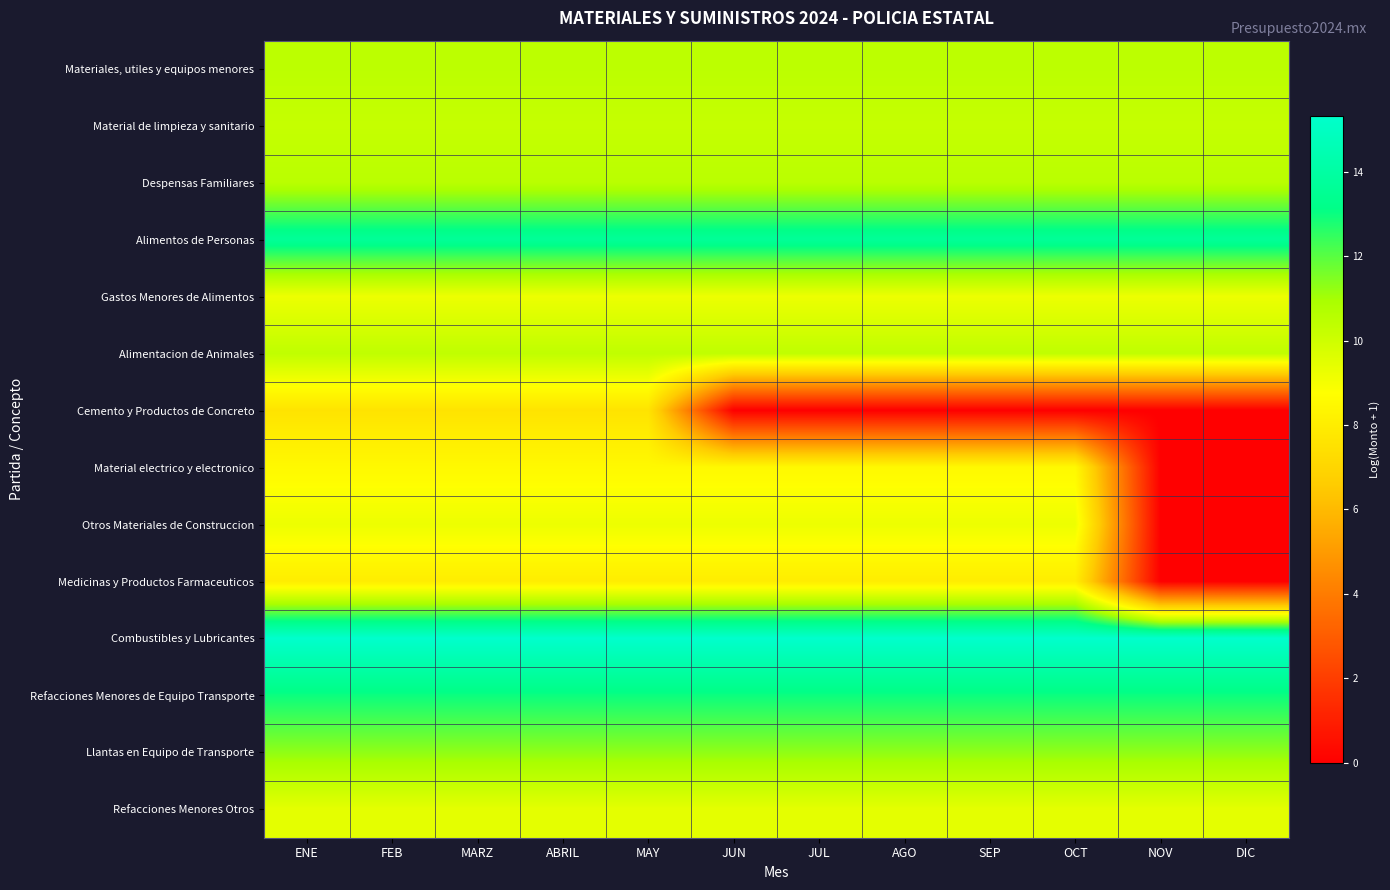

Reading left to right, transcribe all the data shown in this chart.

Materiales, utiles y equipos menores: ENE=10.5	FEB=10.5	MARZ=10.5	ABRIL=10.5	MAY=10.5	JUN=10.5	JUL=10.5	AGO=10.5	SEP=10.5	OCT=10.5	NOV=10.5	DIC=10.5
Material de limpieza y sanitario: ENE=10.2	FEB=10.2	MARZ=10.2	ABRIL=10.2	MAY=10.2	JUN=10.2	JUL=10.2	AGO=10.2	SEP=10.2	OCT=10.2	NOV=10.2	DIC=10.2
Despensas Familiares: ENE=10.5	FEB=10.5	MARZ=10.5	ABRIL=10.5	MAY=10.5	JUN=10.5	JUL=10.5	AGO=10.5	SEP=10.5	OCT=10.5	NOV=10.5	DIC=10.5
Alimentos de Personas: ENE=13.6	FEB=13.6	MARZ=13.6	ABRIL=13.6	MAY=13.6	JUN=13.6	JUL=13.6	AGO=13.6	SEP=13.6	OCT=13.6	NOV=13.6	DIC=13.6
Gastos Menores de Alimentos: ENE=9.2	FEB=9.2	MARZ=9.2	ABRIL=9.2	MAY=9.2	JUN=9.2	JUL=9.2	AGO=9.2	SEP=9.2	OCT=9.2	NOV=9.2	DIC=9.2
Alimentacion de Animales: ENE=10.4	FEB=10.4	MARZ=10.4	ABRIL=10.4	MAY=10.4	JUN=10.4	JUL=10.4	AGO=10.4	SEP=10.4	OCT=10.4	NOV=10.4	DIC=10.4
Cemento y Productos de Concreto: ENE=7.6	FEB=7.6	MARZ=7.6	ABRIL=7.6	MAY=7.6	JUN=0.0	JUL=0.0	AGO=0.0	SEP=0.0	OCT=0.0	NOV=0.0	DIC=0.0
Material electrico y electronico: ENE=8.5	FEB=8.5	MARZ=8.5	ABRIL=8.5	MAY=8.5	JUN=8.5	JUL=8.5	AGO=8.5	SEP=8.5	OCT=8.5	NOV=0.0	DIC=0.0
Otros Materiales de Construccion: ENE=9.2	FEB=9.2	MARZ=9.2	ABRIL=9.2	MAY=9.2	JUN=9.2	JUL=9.2	AGO=9.2	SEP=9.2	OCT=9.2	NOV=0.0	DIC=0.0
Medicinas y Productos Farmaceuticos: ENE=8.0	FEB=8.0	MARZ=8.0	ABRIL=8.0	MAY=8.0	JUN=8.0	JUL=8.0	AGO=8.0	SEP=8.0	OCT=8.0	NOV=0.0	DIC=0.0
Combustibles y Lubricantes: ENE=15.3	FEB=15.3	MARZ=15.3	ABRIL=15.3	MAY=15.3	JUN=15.3	JUL=15.3	AGO=15.3	SEP=15.3	OCT=15.3	NOV=15.3	DIC=15.3
Refacciones Menores de Equipo Transporte: ENE=13.0	FEB=13.0	MARZ=13.0	ABRIL=13.0	MAY=13.0	JUN=13.0	JUL=13.0	AGO=13.0	SEP=13.0	OCT=13.0	NOV=13.0	DIC=13.0
Llantas en Equipo de Transporte: ENE=11.3	FEB=11.3	MARZ=11.3	ABRIL=11.3	MAY=11.3	JUN=11.3	JUL=11.3	AGO=11.3	SEP=11.3	OCT=11.3	NOV=11.3	DIC=11.3
Refacciones Menores Otros: ENE=9.4	FEB=9.4	MARZ=9.4	ABRIL=9.4	MAY=9.4	JUN=9.4	JUL=9.4	AGO=9.4	SEP=9.4	OCT=9.4	NOV=9.4	DIC=9.4